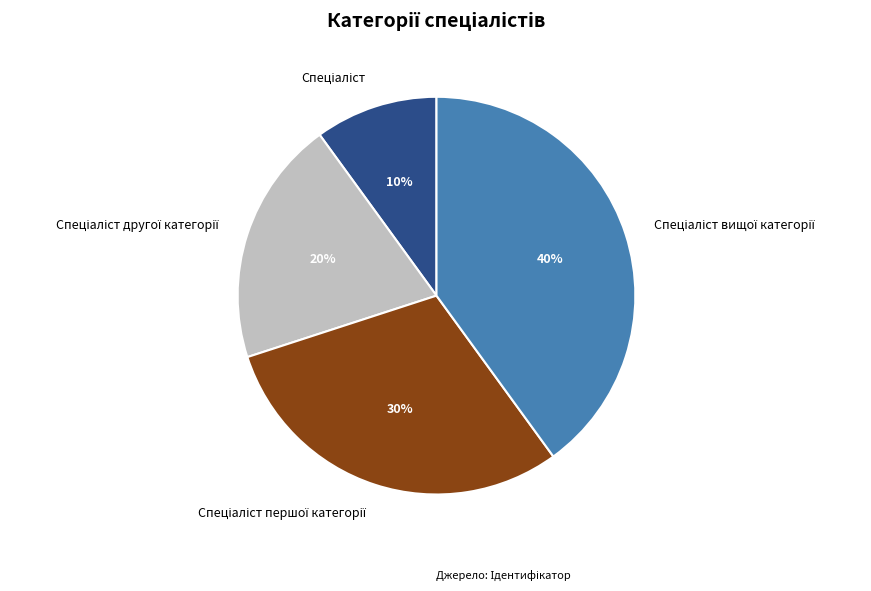

Is there any slice that represents more than half of the pie?

No